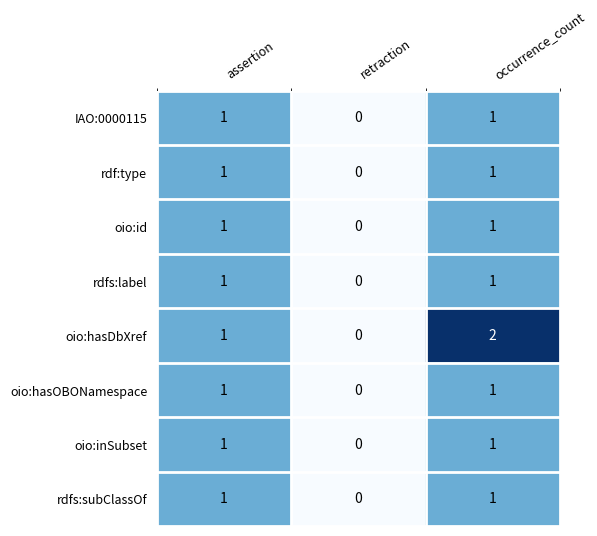

At which label does rdfs:subClassOf reach its minimum?

retraction